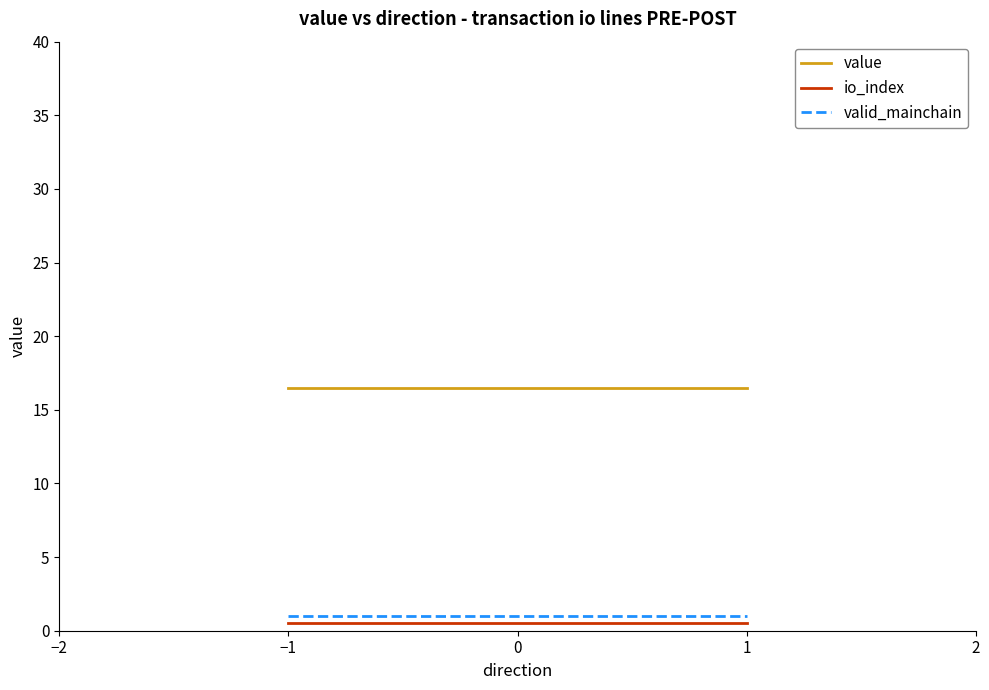

What is the approximate value of valid_mainchain at 1?

1.0